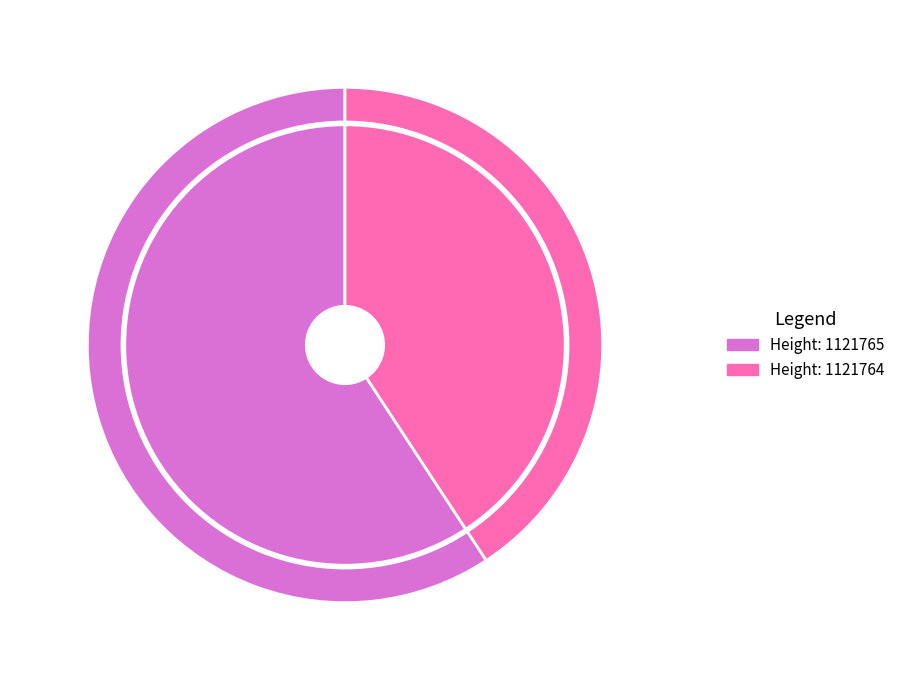

Is there any slice that represents more than half of the pie?

Yes